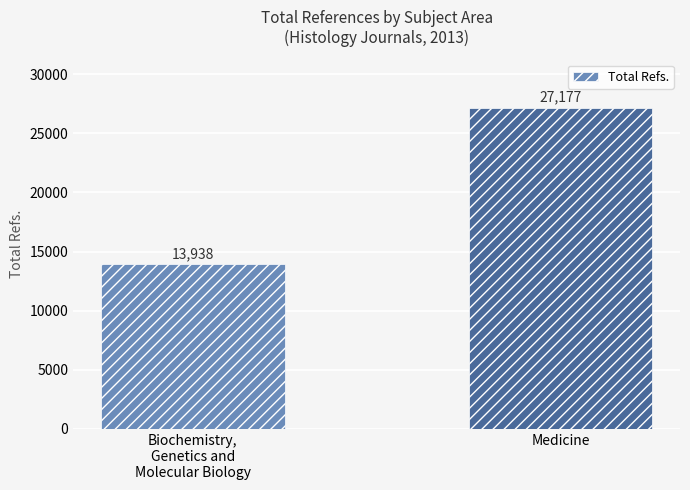

Where is the data nearest to the value 20557?

Biochemistry,
Genetics and
Molecular Biology